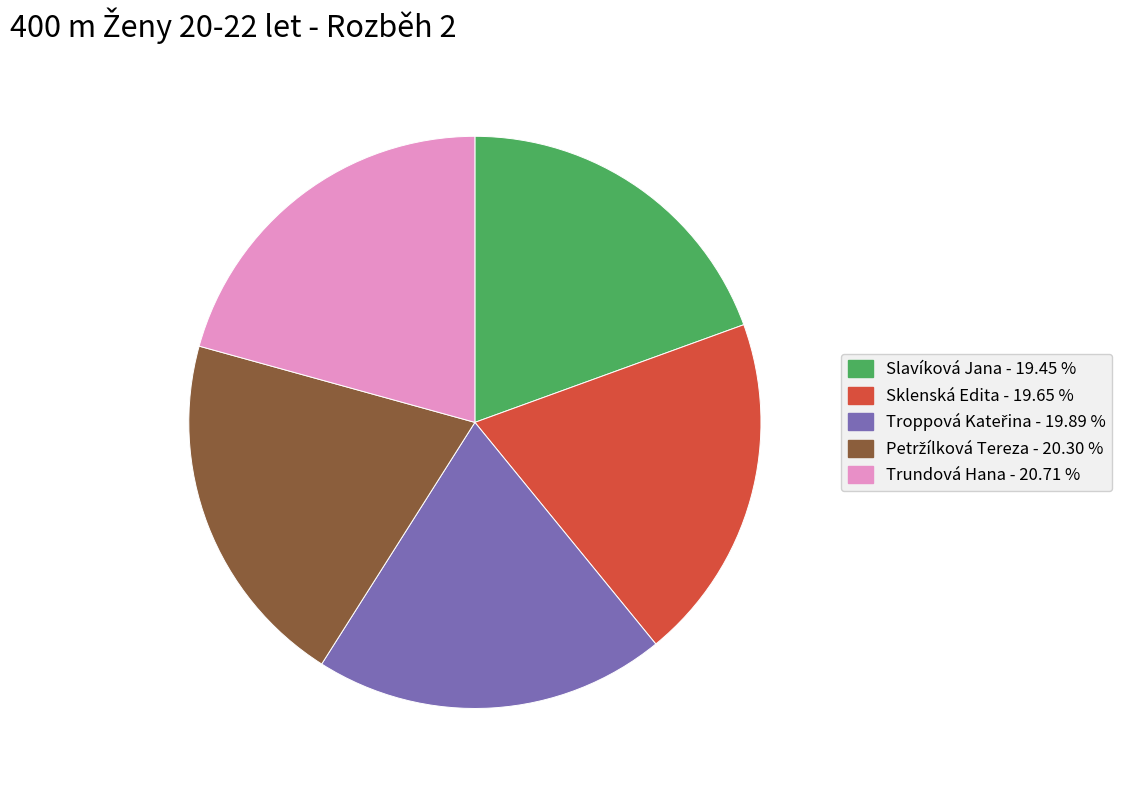

Is it true that Sklenská Edita is 11% of the pie?

False